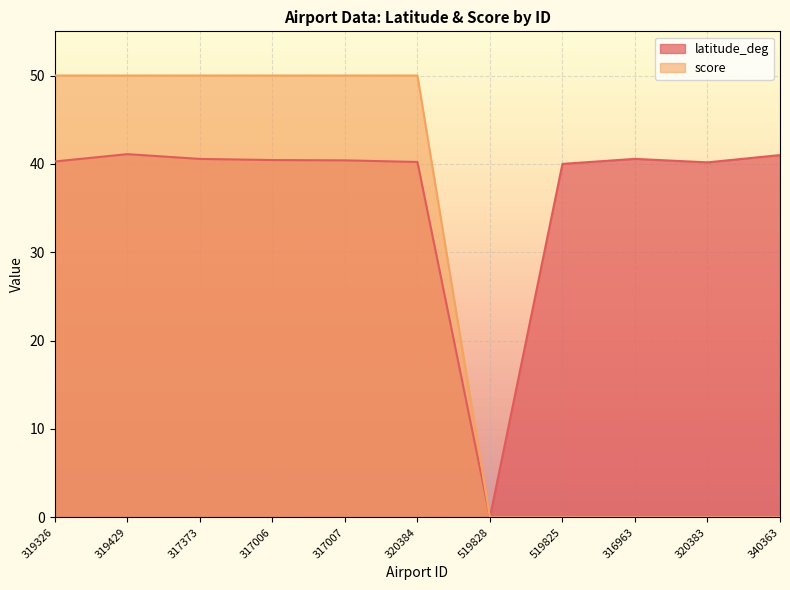

True or false: score has more than 0 points higher than both neighbors.

False